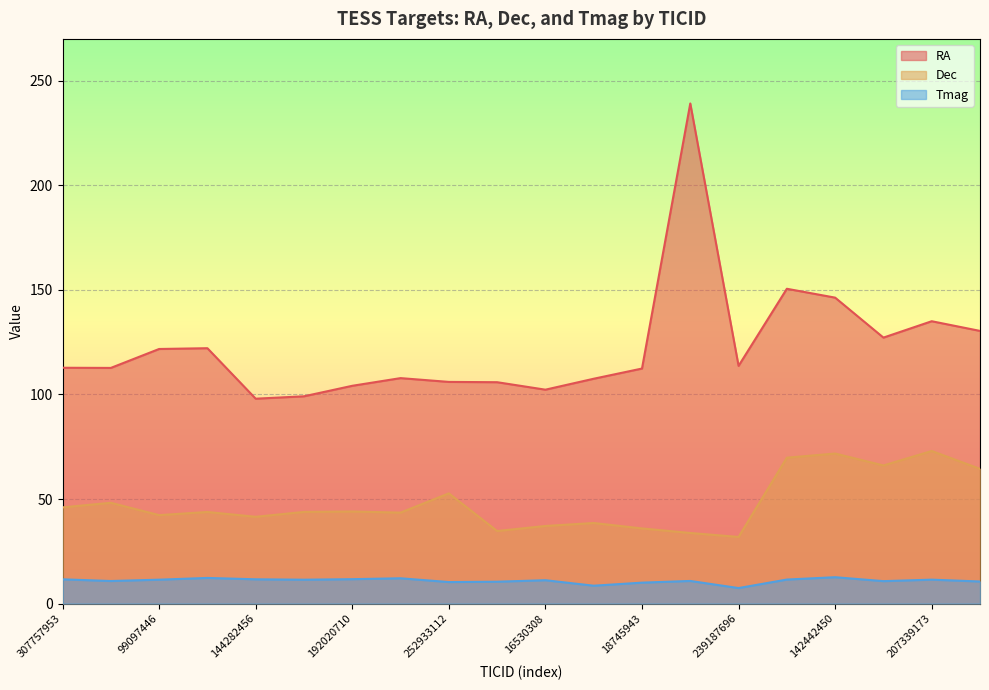

Which series has the largest total across all categories?

RA